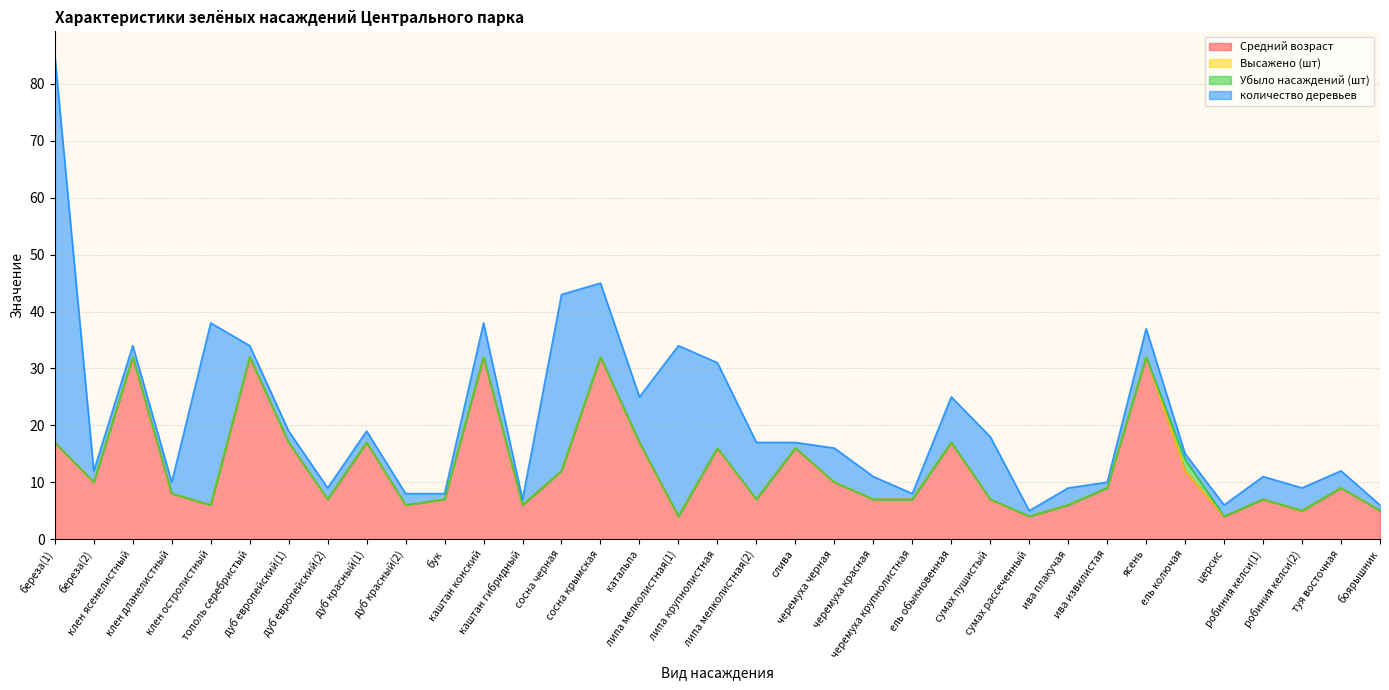

True or false: Убыло насаждений (шт) and Средний возраст cross at least once.

False